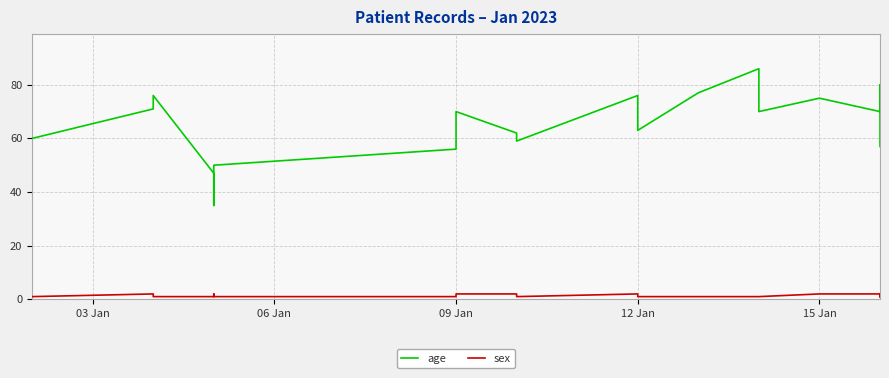

True or false: age has a value of 101 at 9.

False